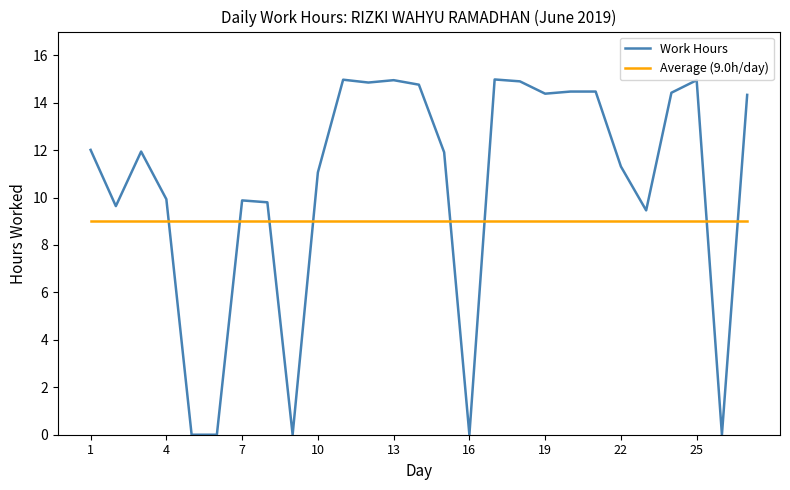

Which series has the largest total across all categories?

Work Hours